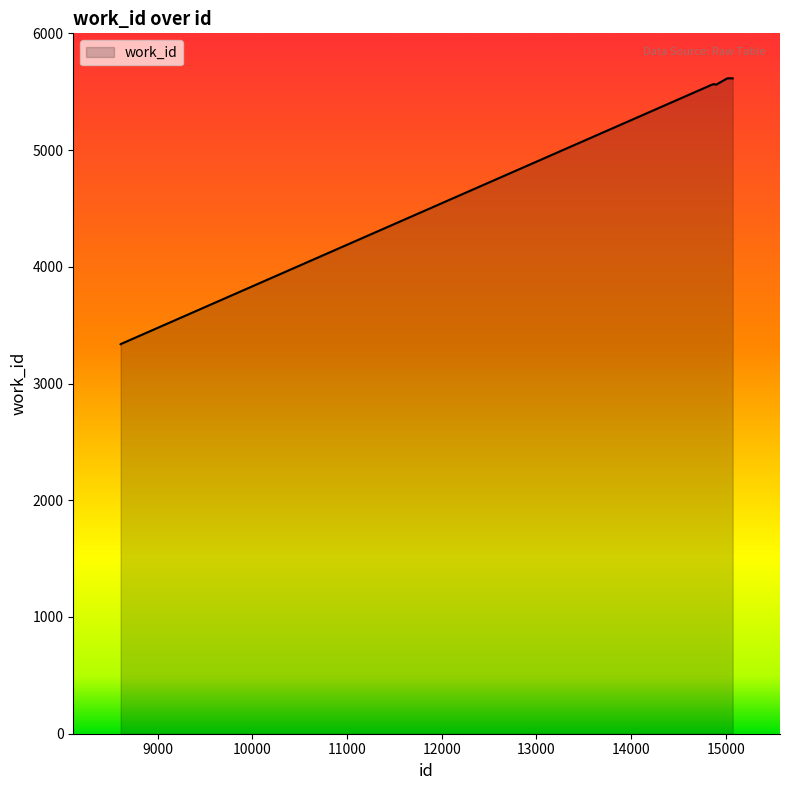

True or false: the data has more than 0 interior local peaks.

True